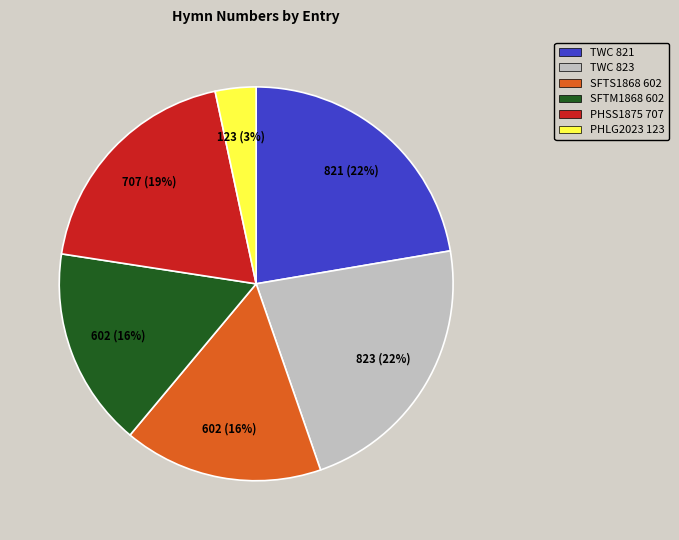

Do PHLG2023 123 and TWC 823 together represent more than half of the pie?

No